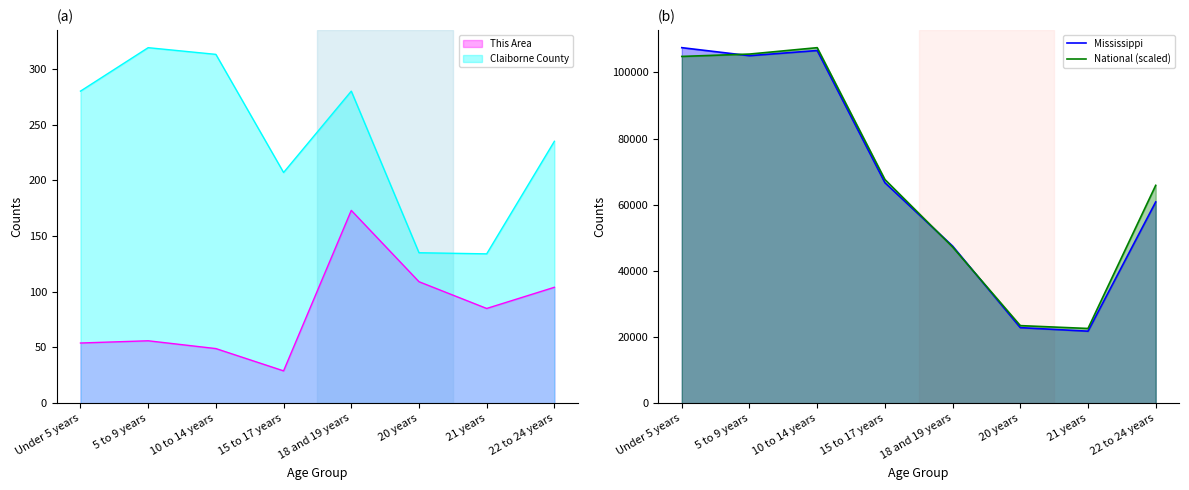

Rank the series by their maximum value, from highest to lowest.

National (scaled), Mississippi